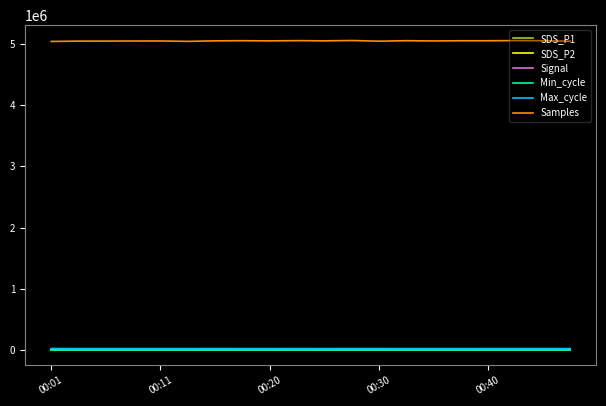

True or false: Signal and Samples cross at least once.

False